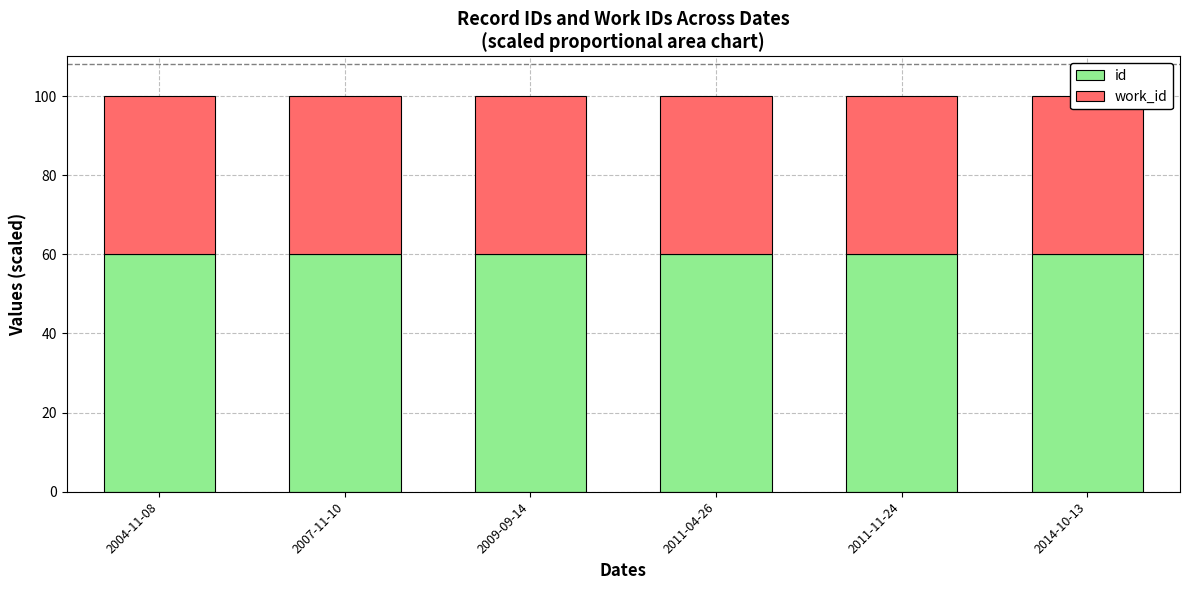

What is the total value across all series at 2009-09-14?

100.0